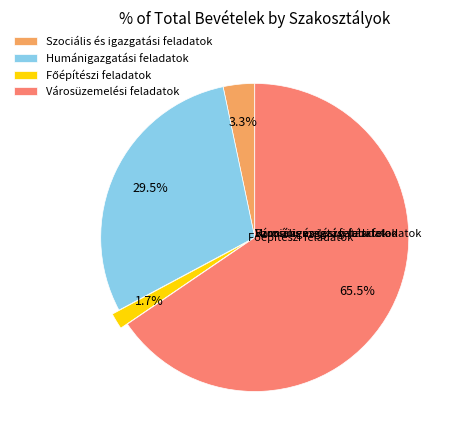

Between Szociális és igazgatási feladatok and Humánigazgatási feladatok, which is larger?

Humánigazgatási feladatok